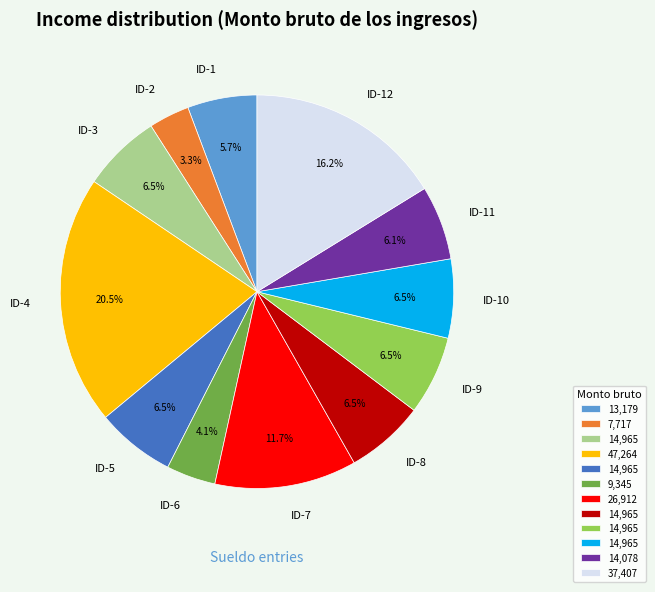

How many slices are in this pie chart?

12